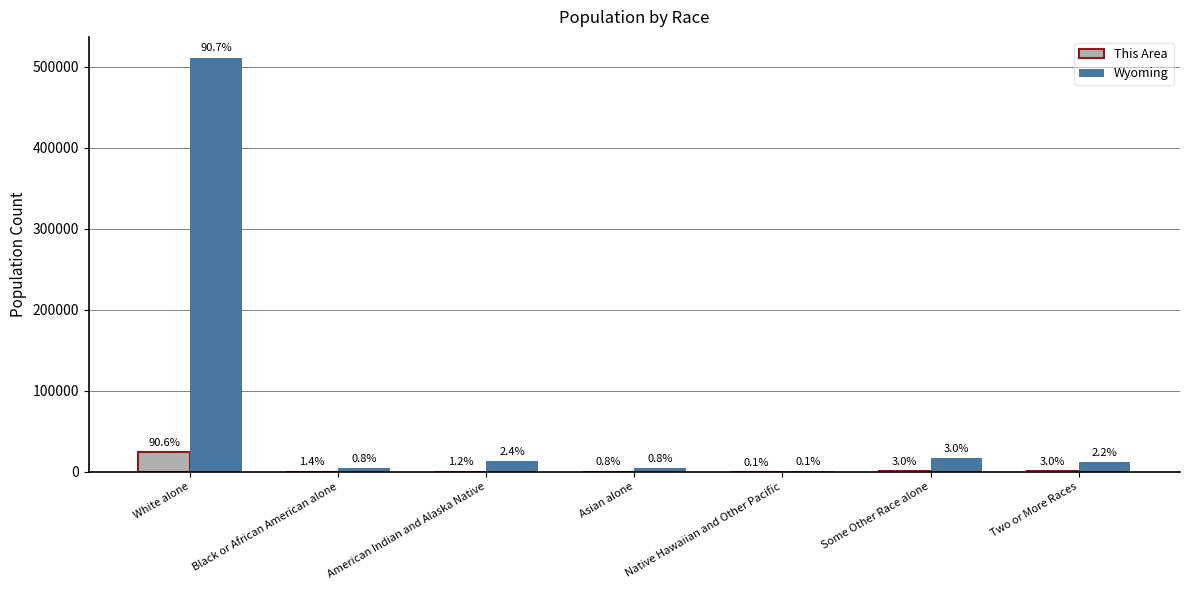

What is the value of the This Area bar at the 7th from the left?

811